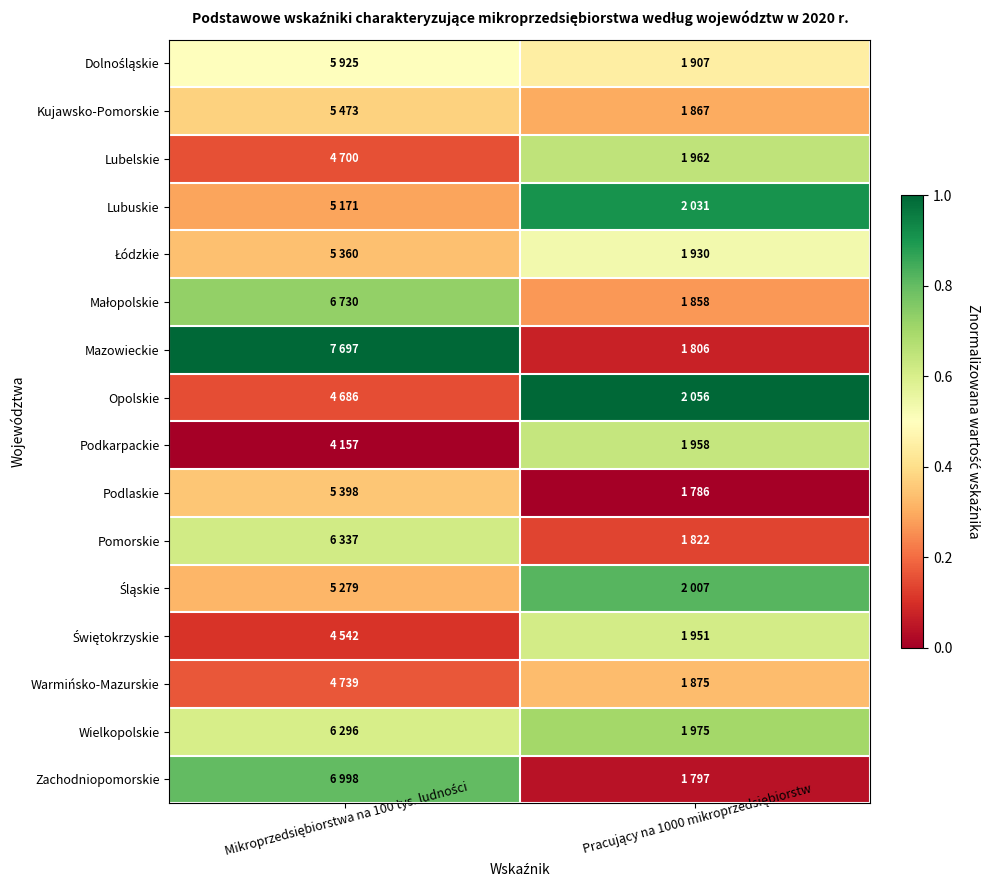

Which series has the largest range (max minus min)?

Mazowieckie